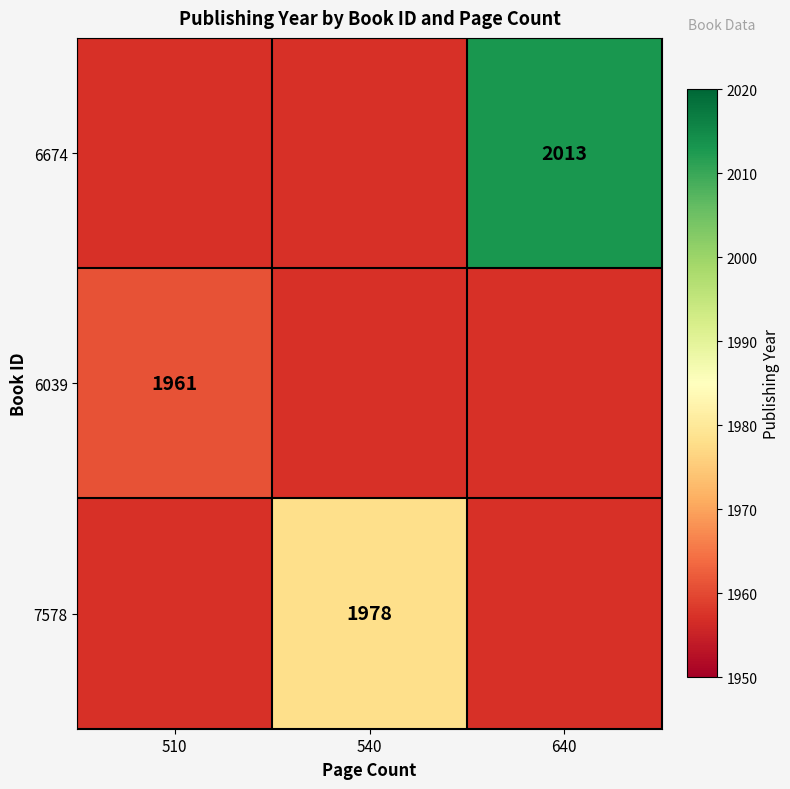

Is it true that 7578 equals 3273 at 540?

False